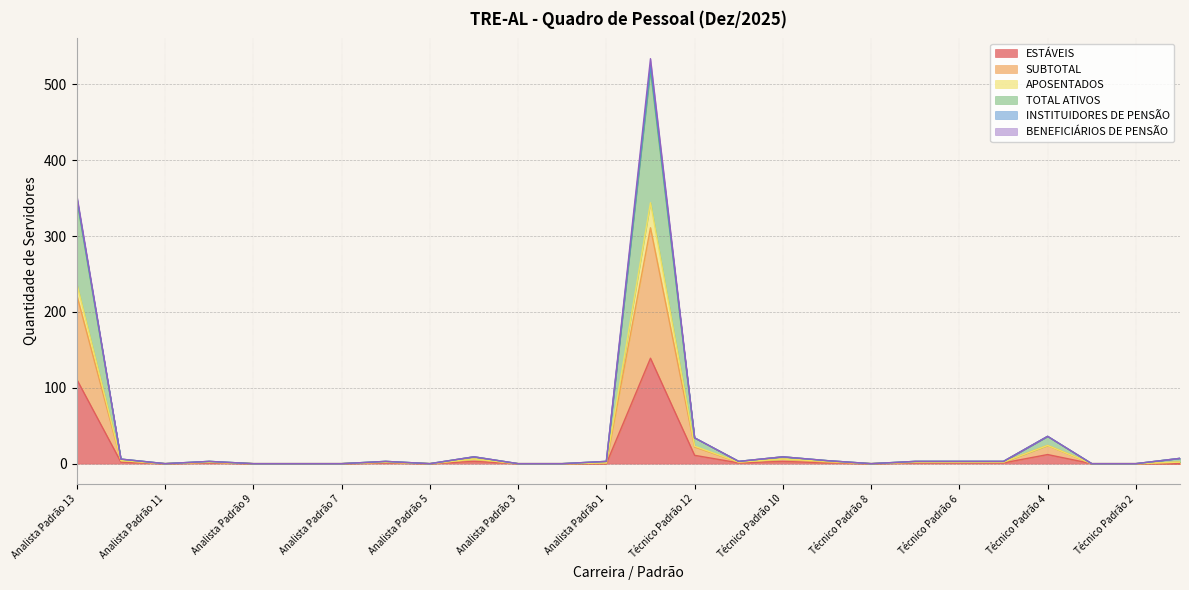

Which label corresponds to the smallest value in the chart?

Analista Padrão 11